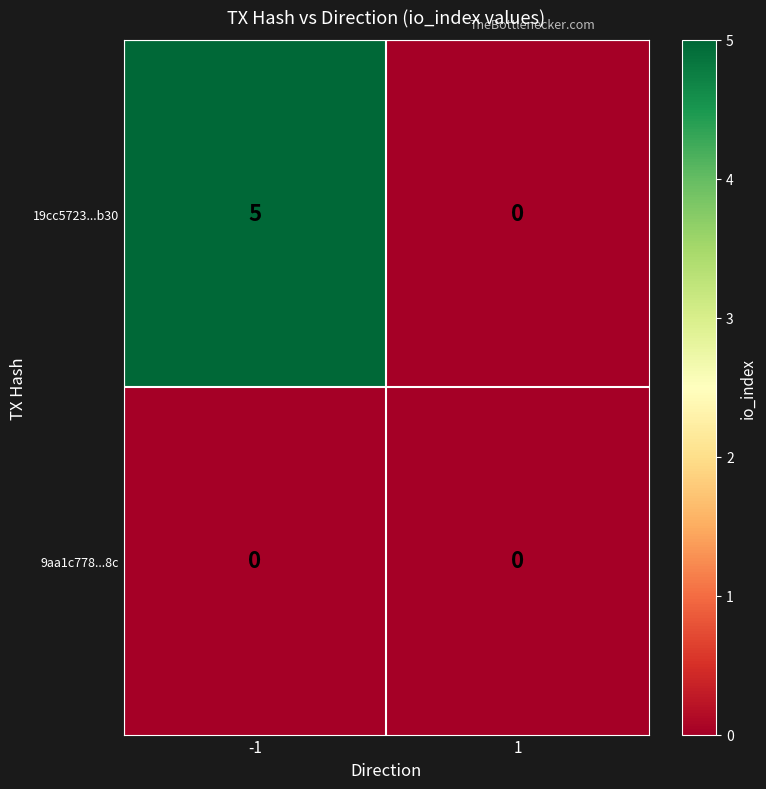

How many data points does each series have?

2